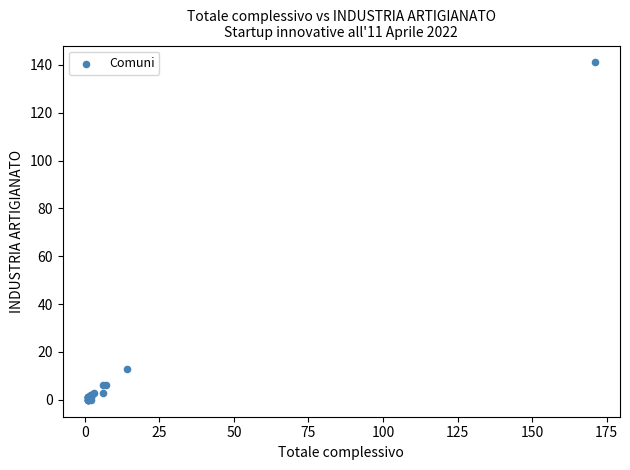

What Y value in the scatter plot is closest to 70?

13